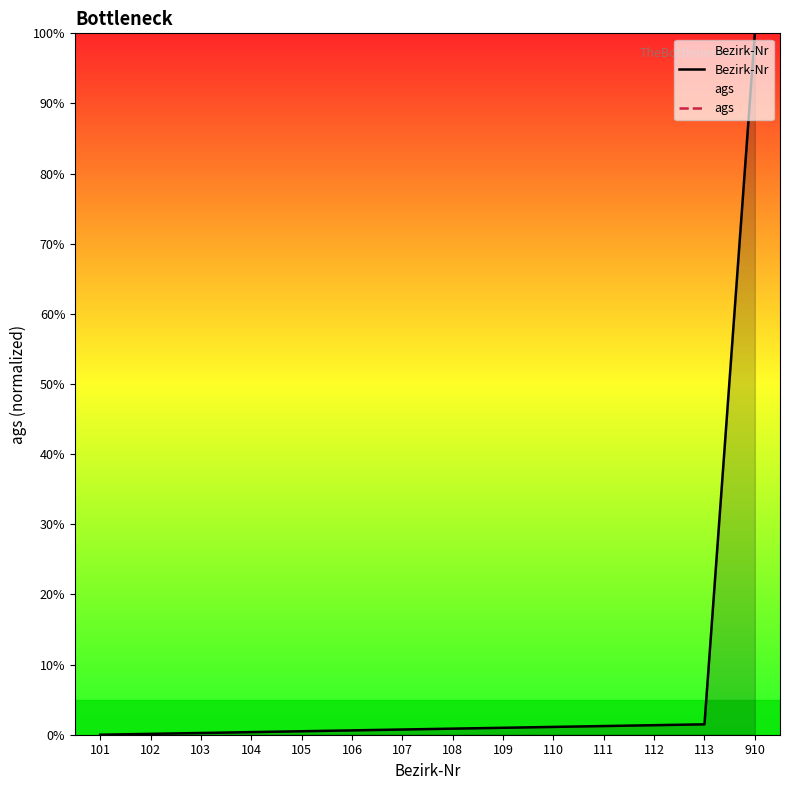

At which category does the chart reach its peak across all series?

910